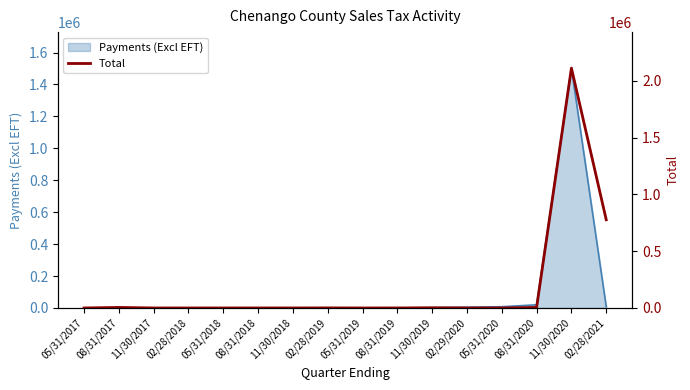

What is the highest value of the Payments (Excl EFT) series?

1502434.3